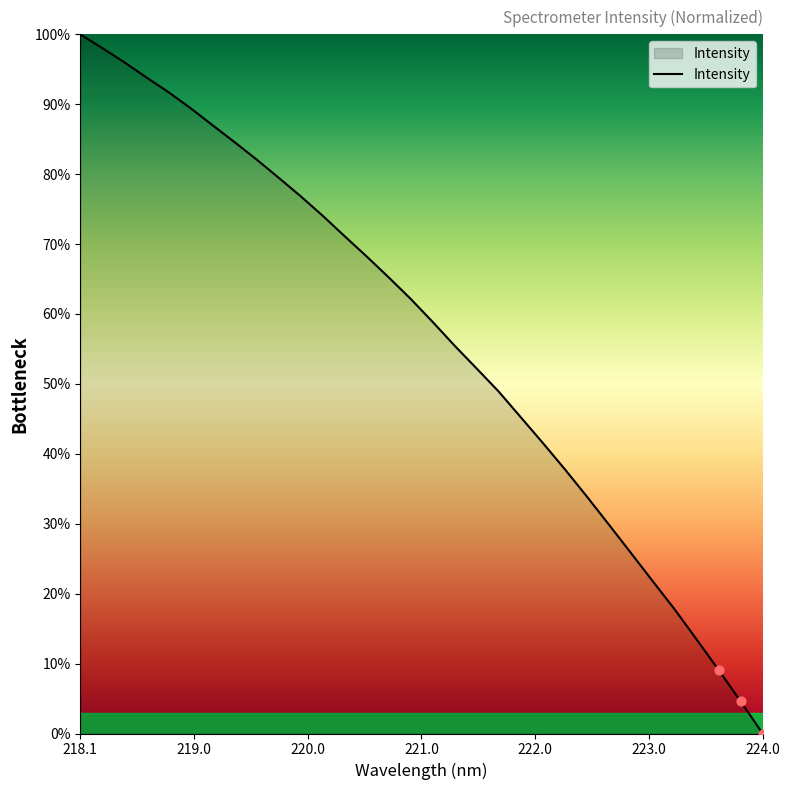

What is the difference between the maximum and minimum values?

100.0